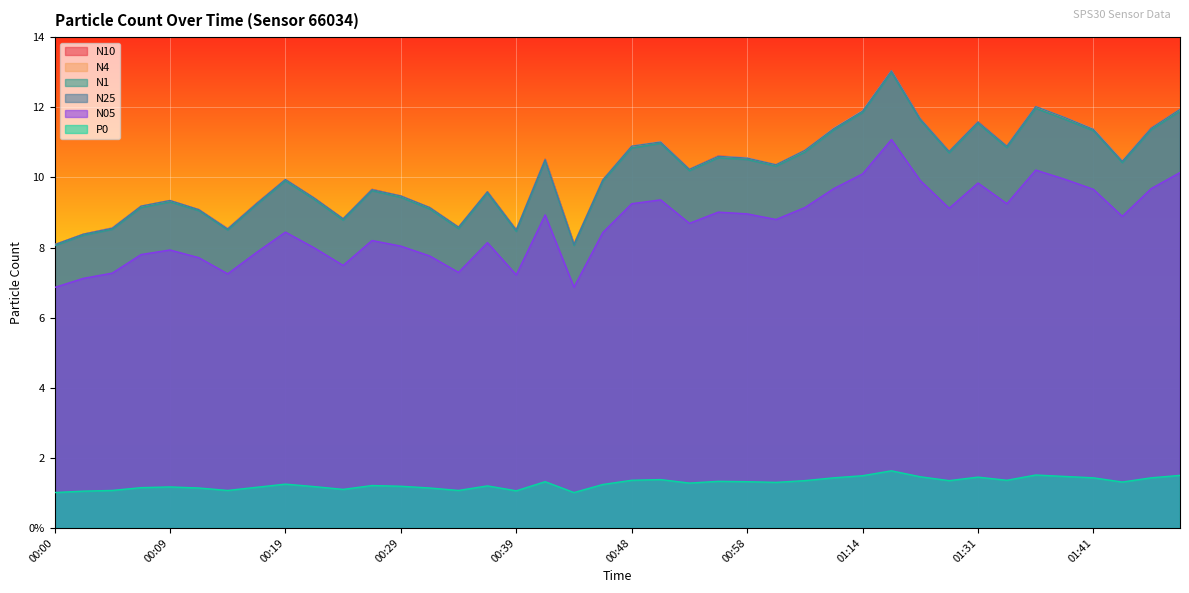

At which category is the sum across all series the highest?

01:17